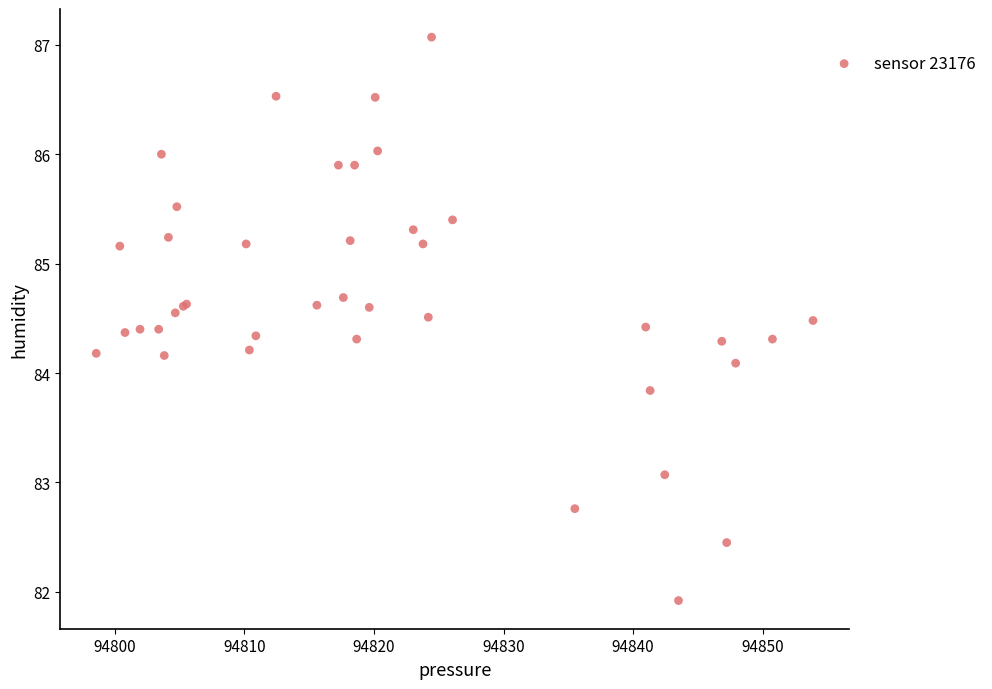

What Y value in the scatter plot is closest to 84?

84.1